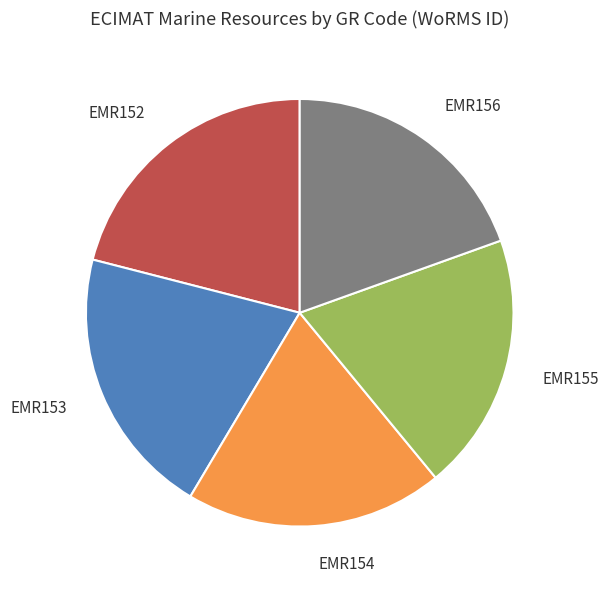

True or false: EMR152 accounts for 21% of the total.

True